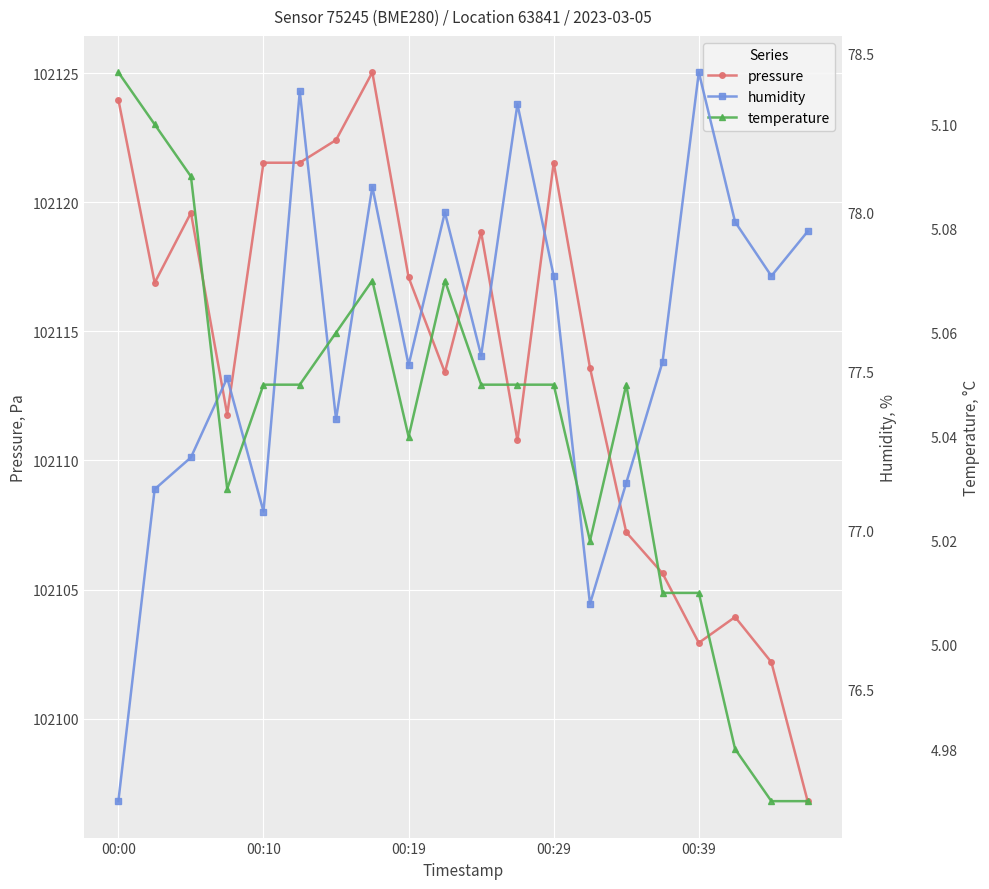

Count the number of data series in this chart.

3